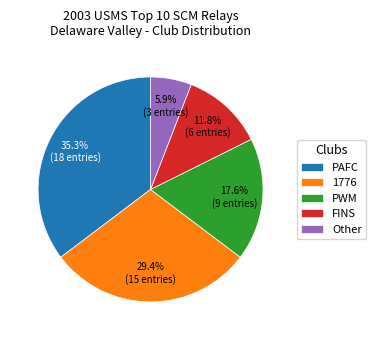

What percentage is NOT represented by FINS?

88.2%